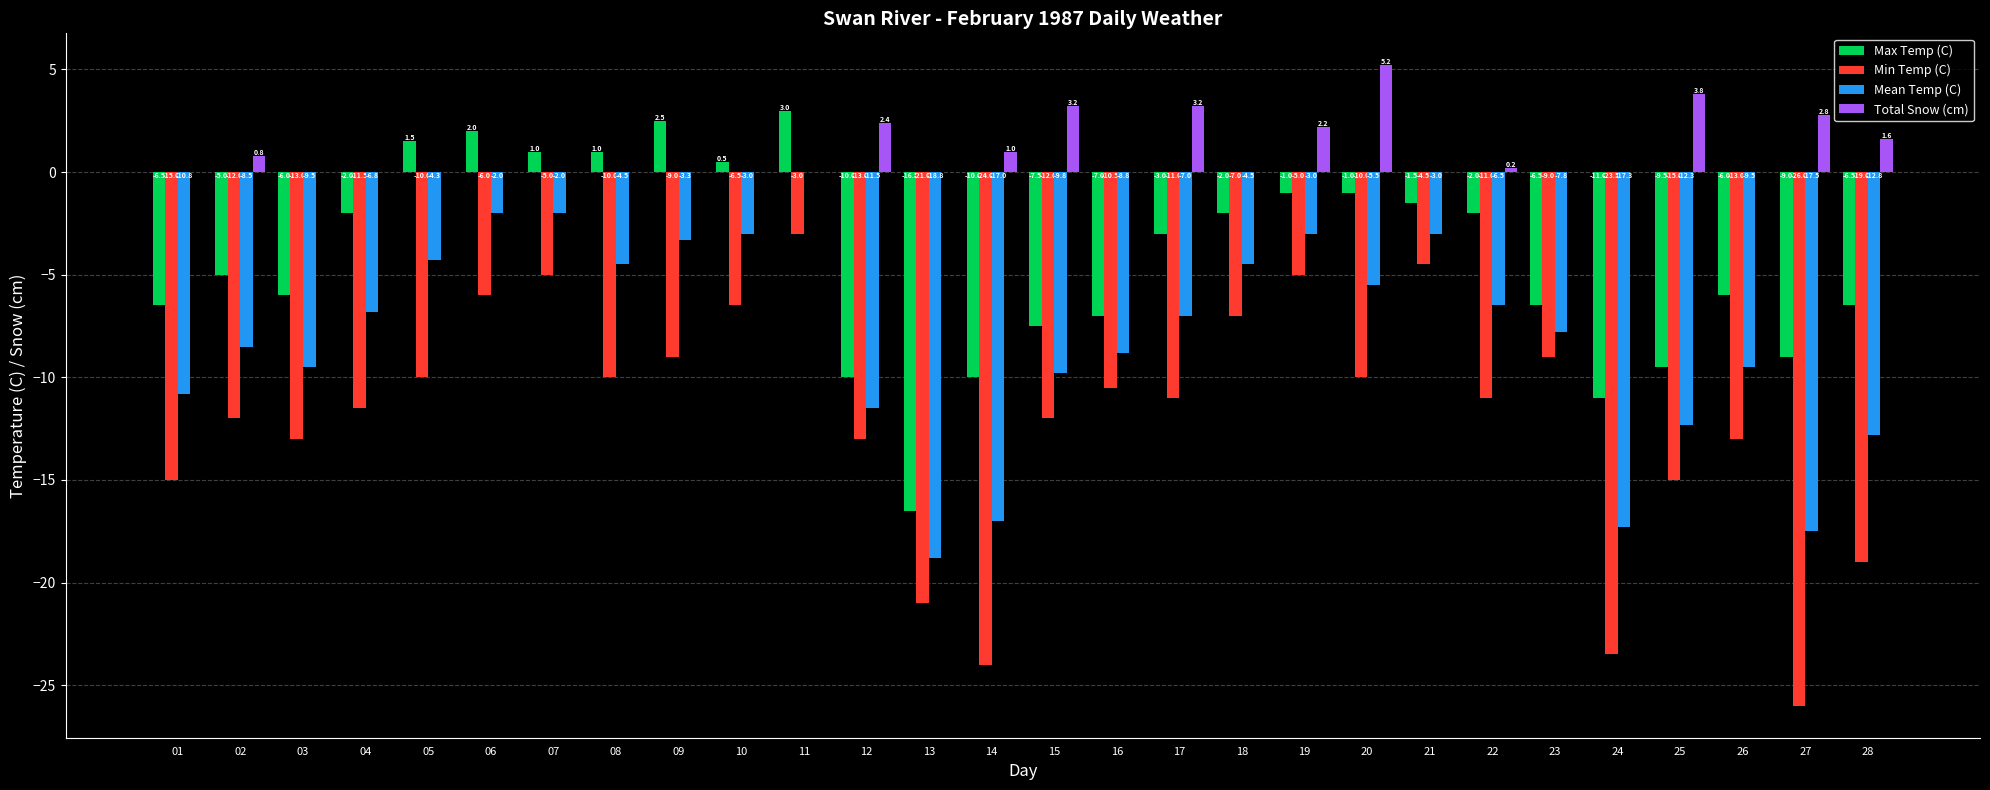

At which label is Total Snow (cm) closest to 2?

19